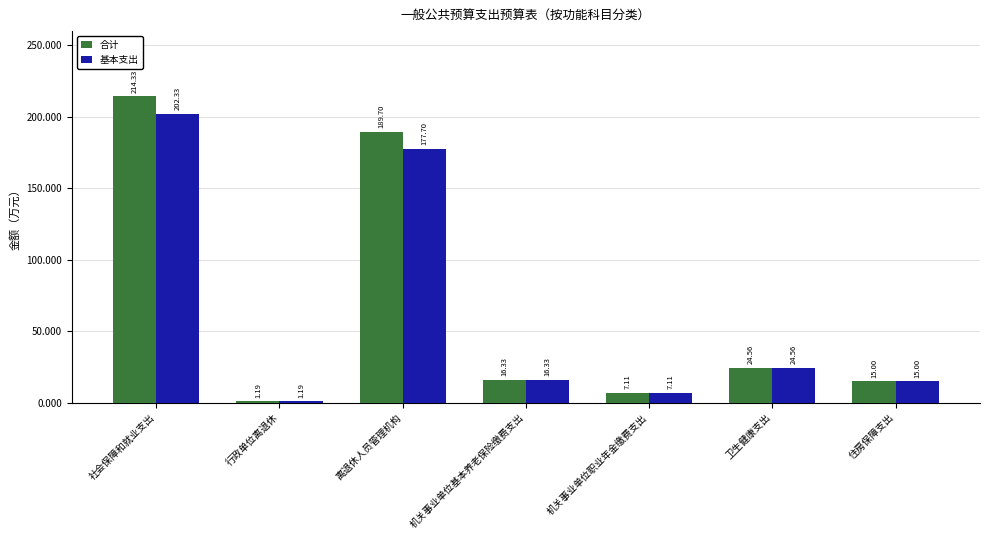

The value of 基本支出 at 卫生健康支出 is 24.6. True or false?

True